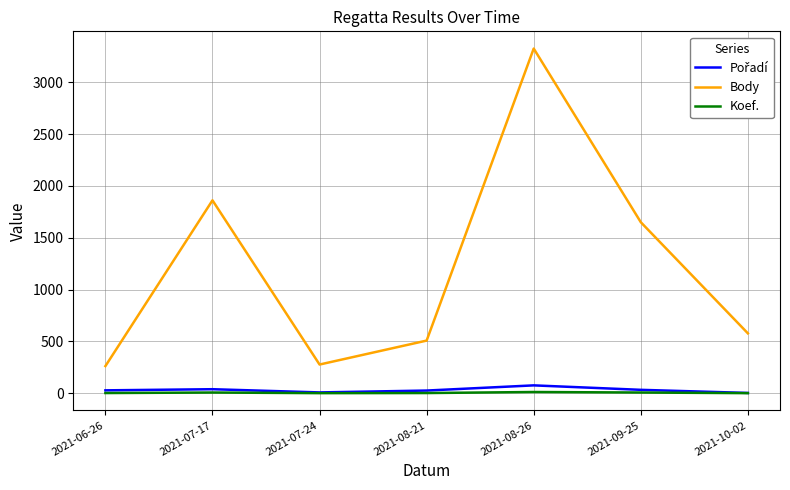

The value of Body at 2021-08-26 is 1350. True or false?

False